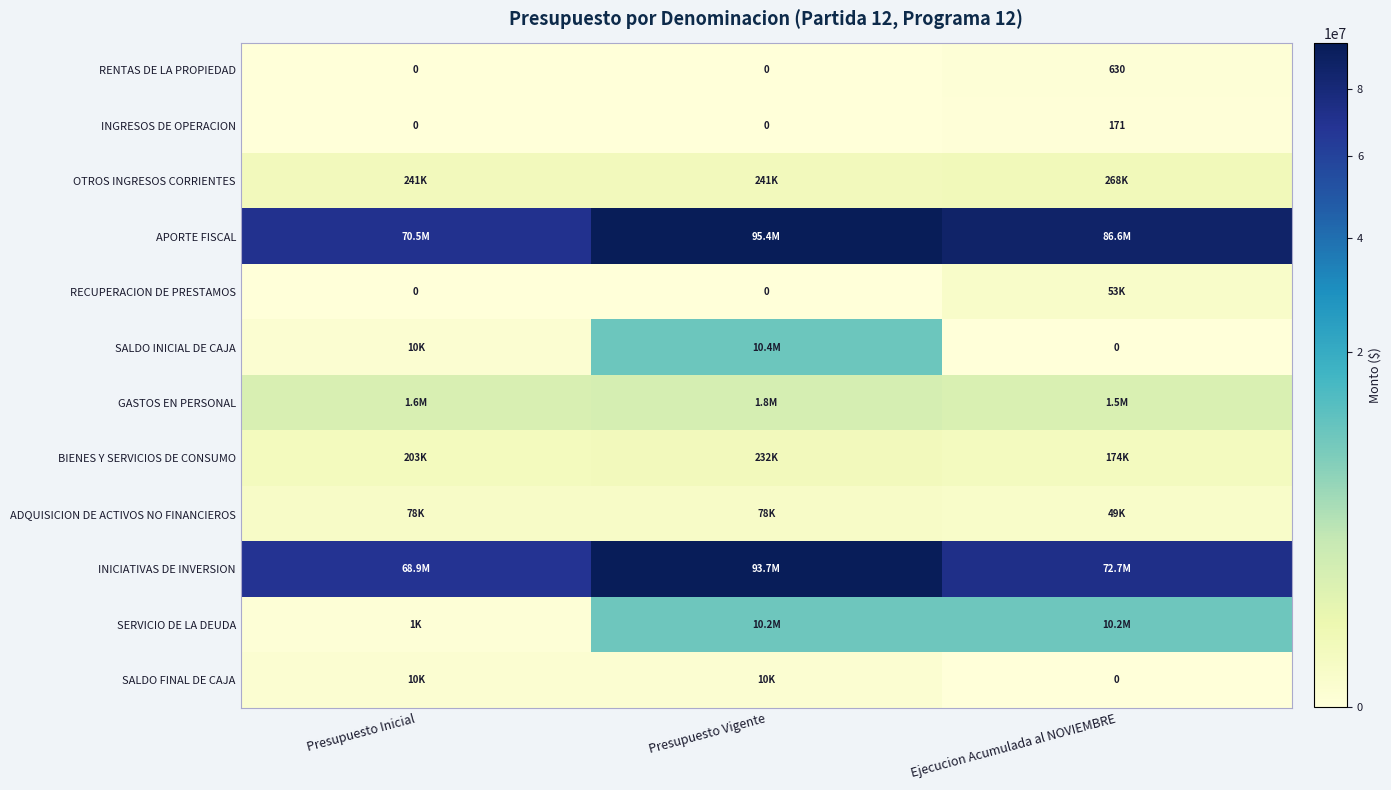

How many categories are shown in the chart?

3